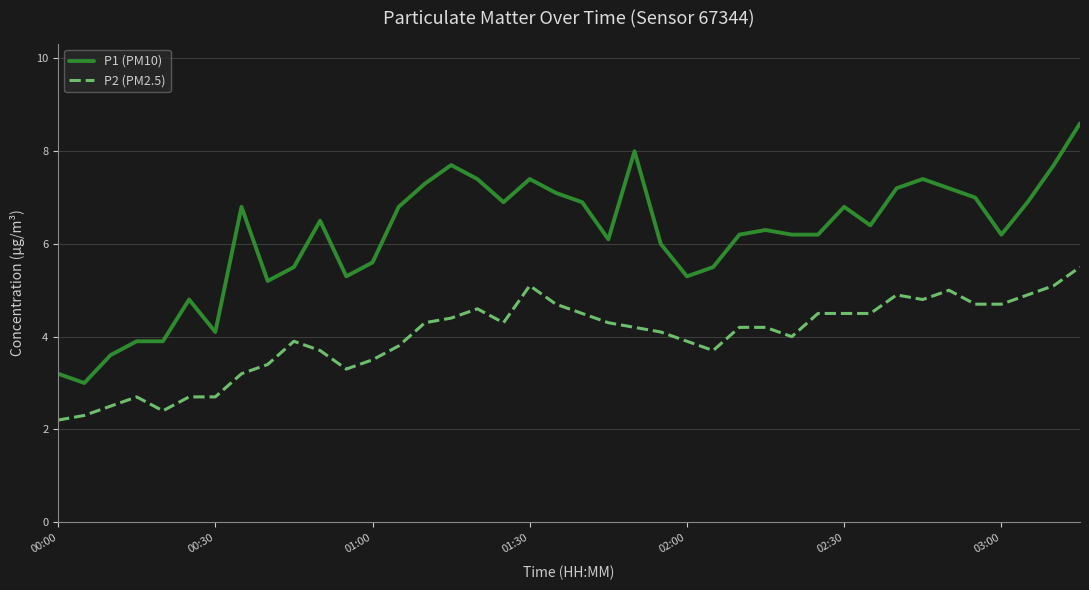

Rank the series by their maximum value, from lowest to highest.

P2 (PM2.5), P1 (PM10)